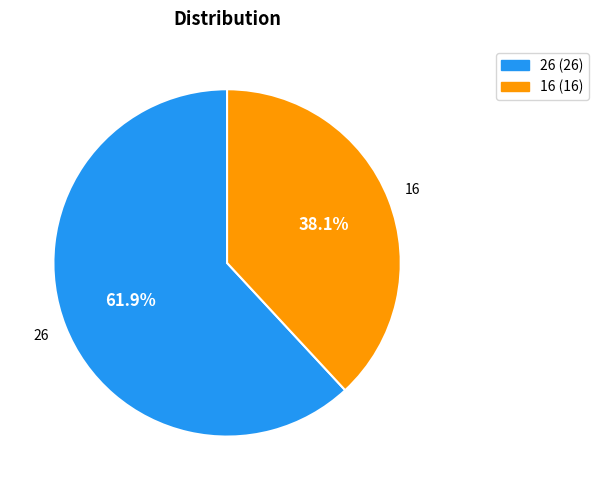

To the nearest percent, what is the difference between the largest and smallest slice percentages?

24%